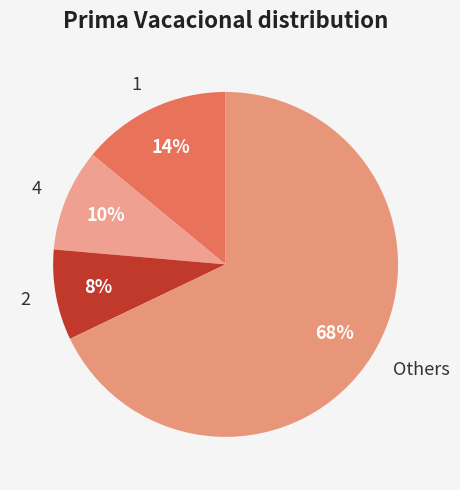

Is there any slice that represents more than half of the pie?

Yes